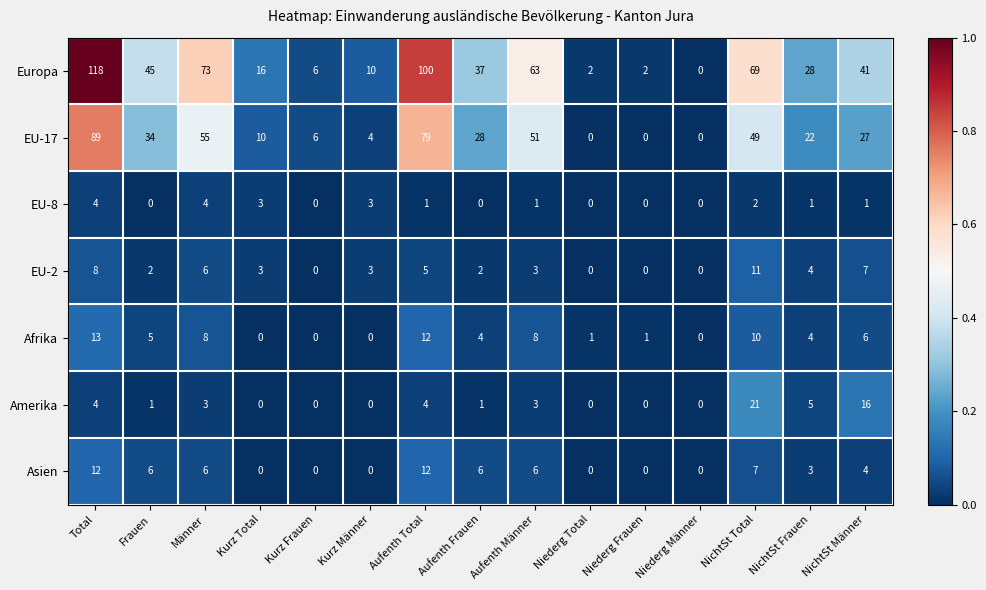

What is the sum of the EU-8 values at NichtSt Frauen and Kurz Männer?

4